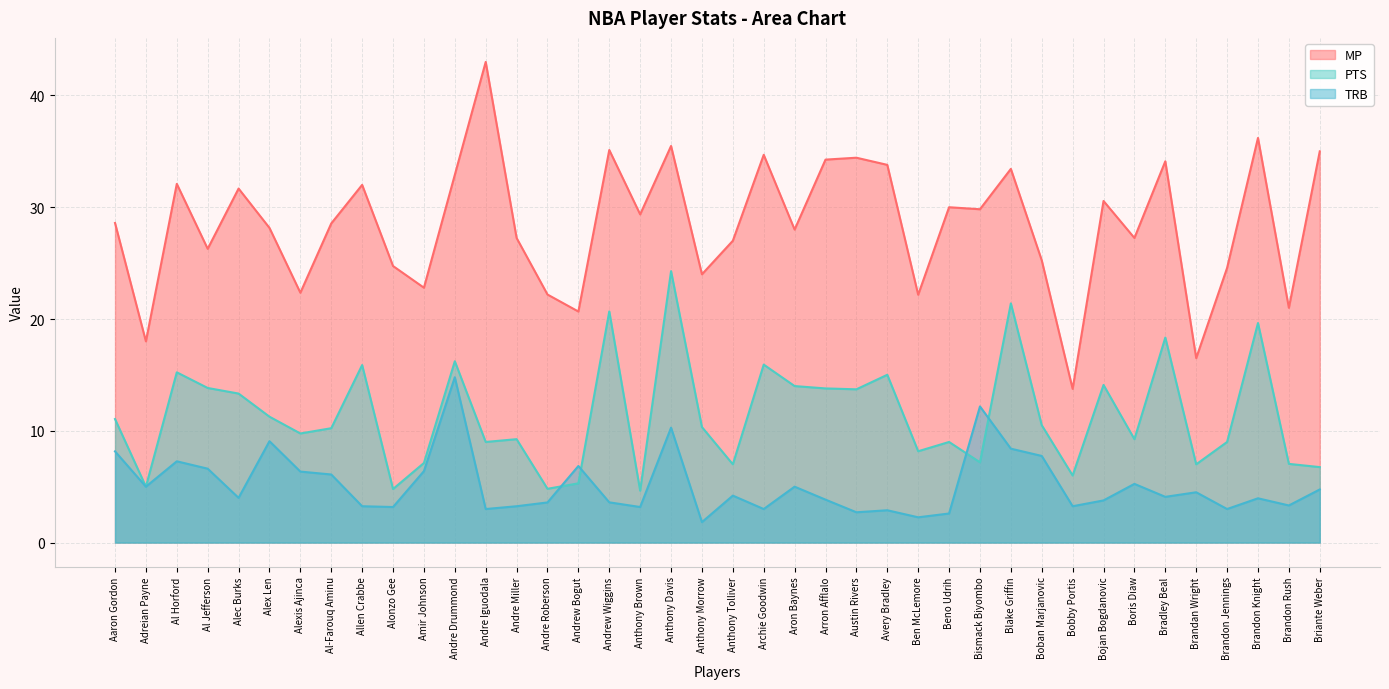

What is the total value across all series at Alexis Ajinca?

38.5